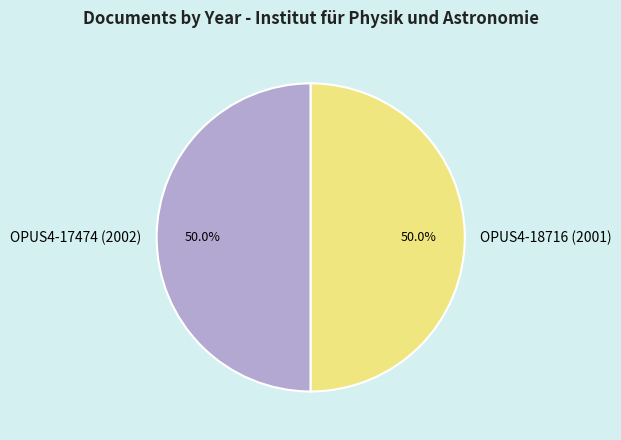

What is the ratio of the value at OPUS4-18716 (2001) to the value at OPUS4-17474 (2002)?

1.0